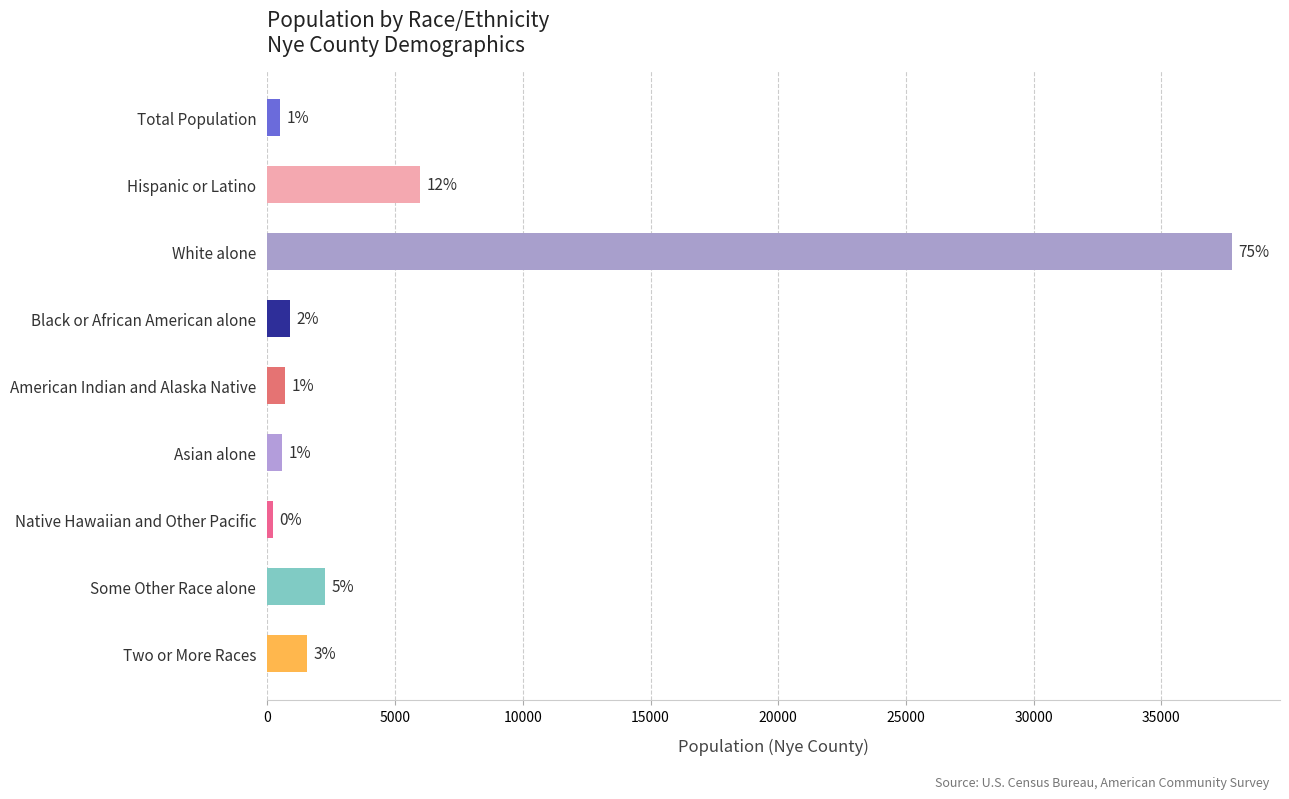

How many bars are there in total?

9